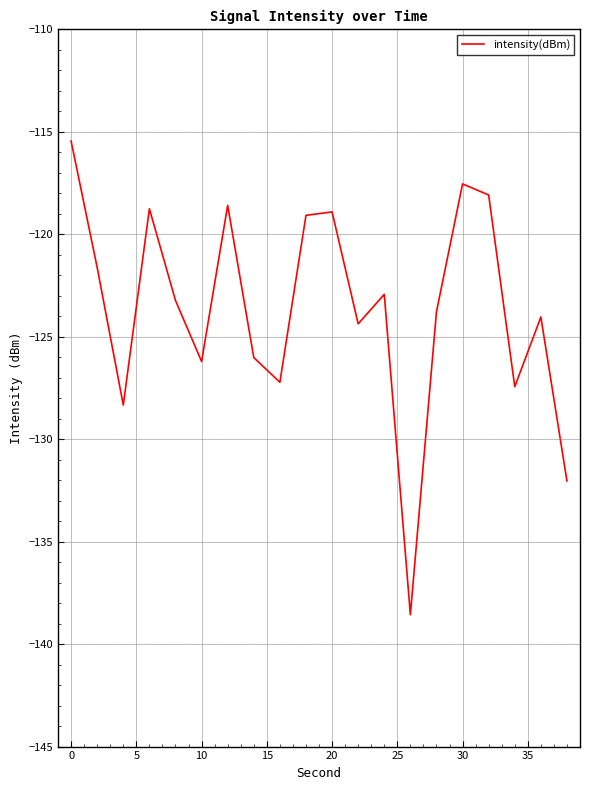

What is the greatest value displayed?

-115.4